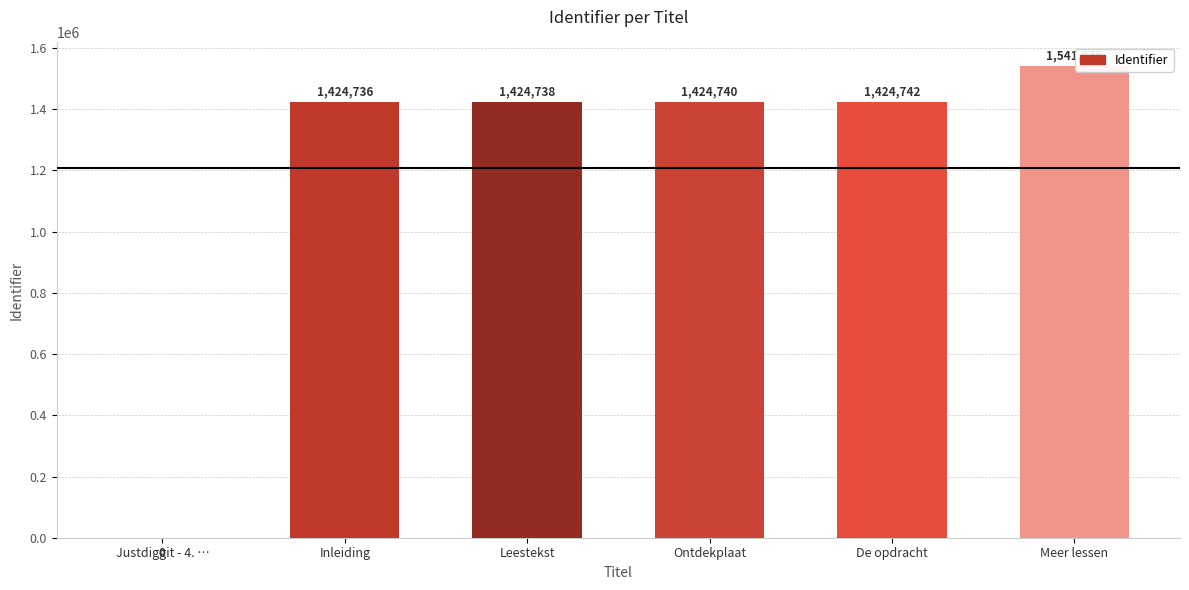

Where is the data nearest to the value 770537?

Inleiding